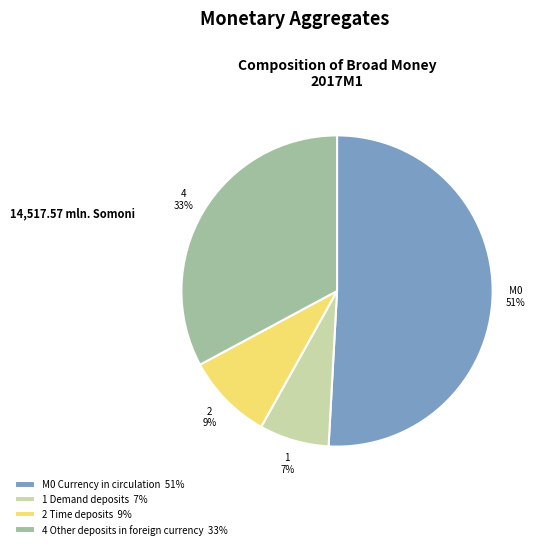

How many slices are in this pie chart?

4